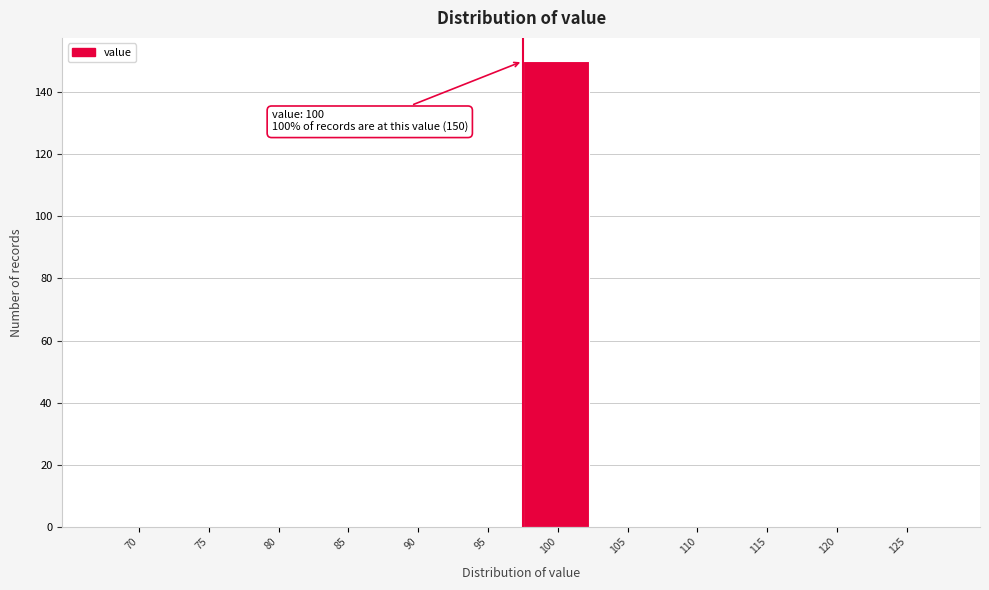

Reading left to right, extract all data points from this chart.

70=0	75=0	80=0	85=0	90=0	95=0	100=150	105=0	110=0	115=0	120=0	125=0